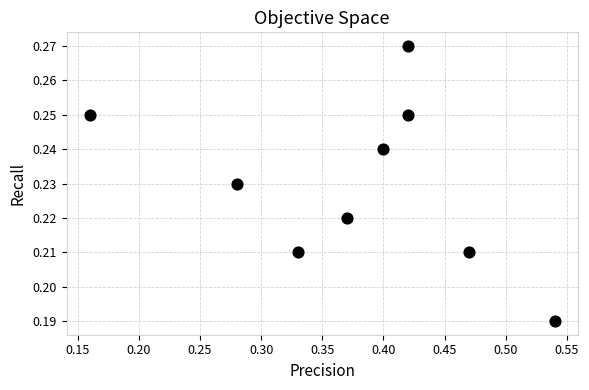

What is the average X value?

0.4